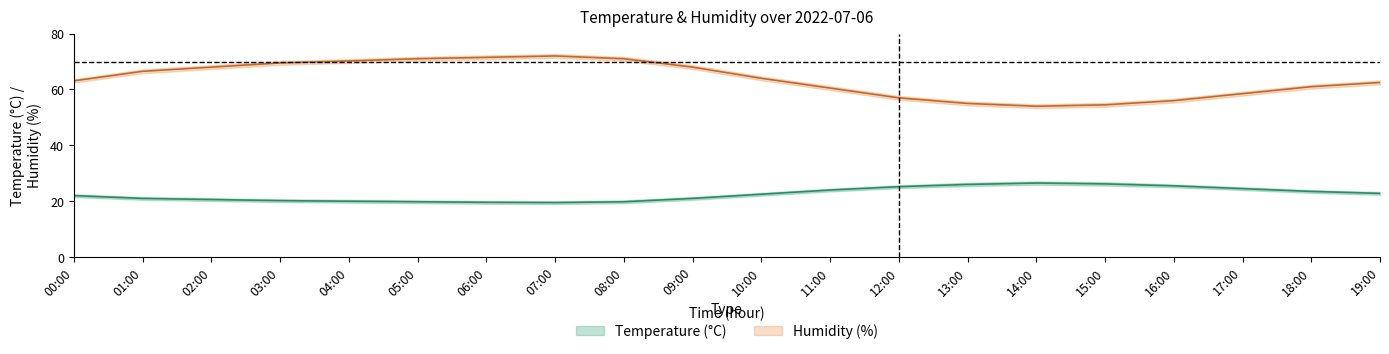

True or false: temperature_high and humidity_mid intersect in this chart.

False